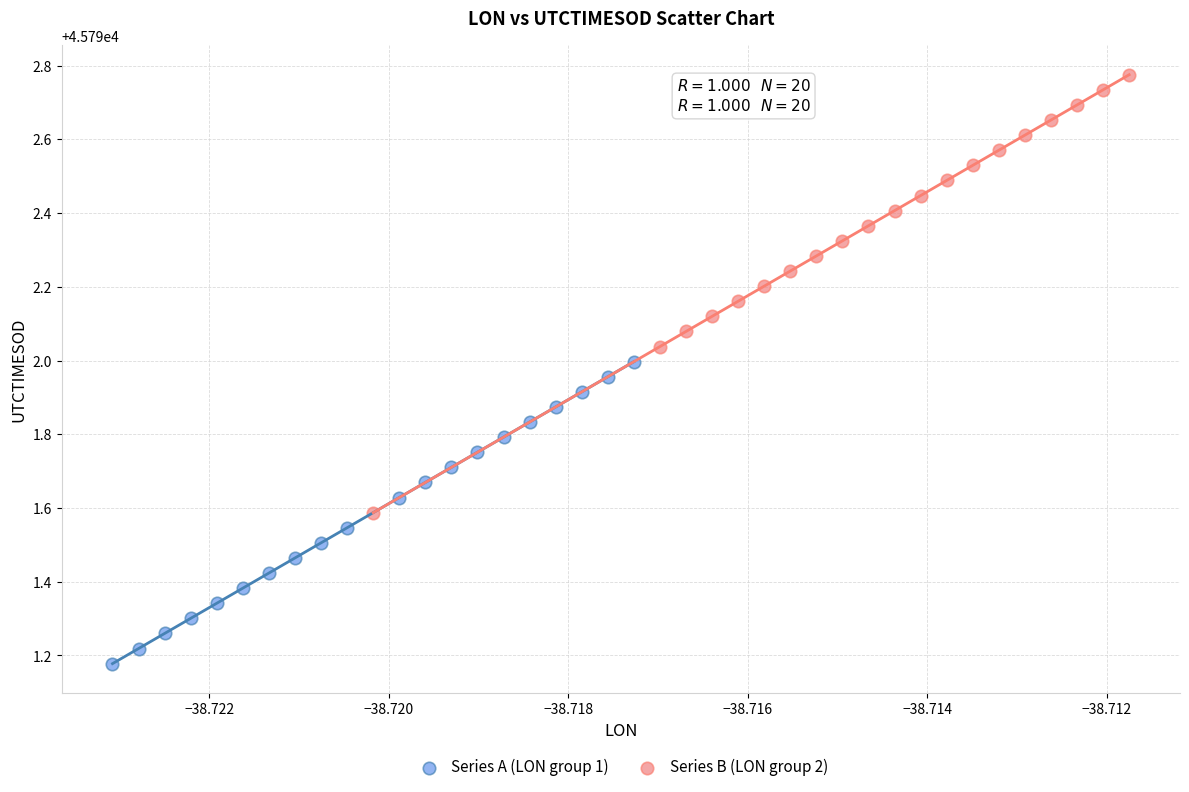

Which series reaches the maximum Y coordinate?

Series B (LON group 2)